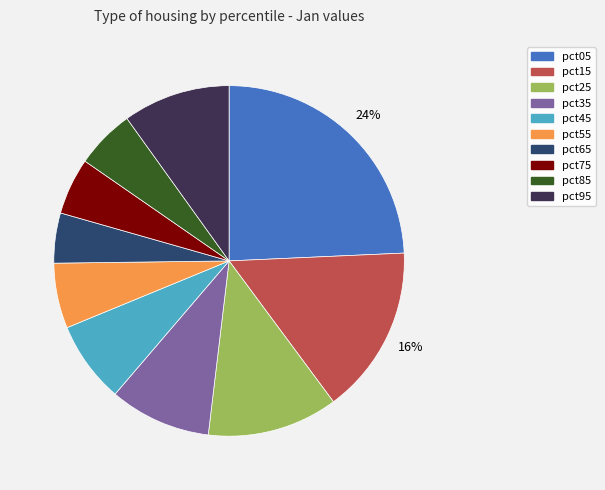

Which slice is the largest?

pct05